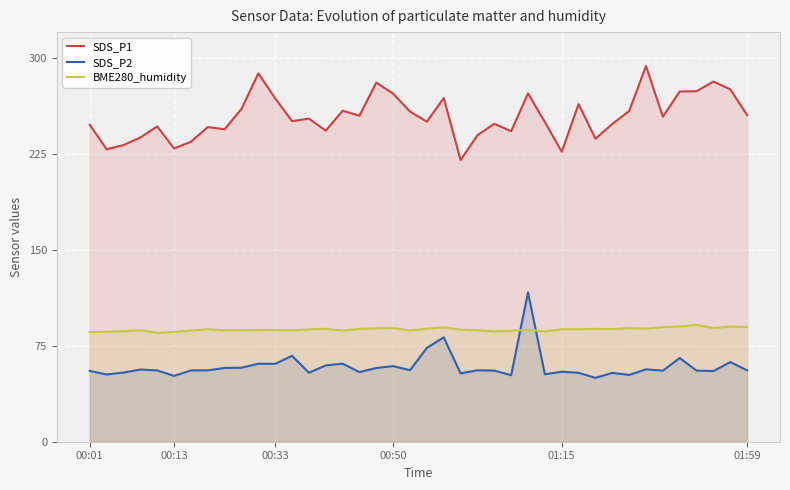

What is the sum of all SDS_P2 values?

2354.0